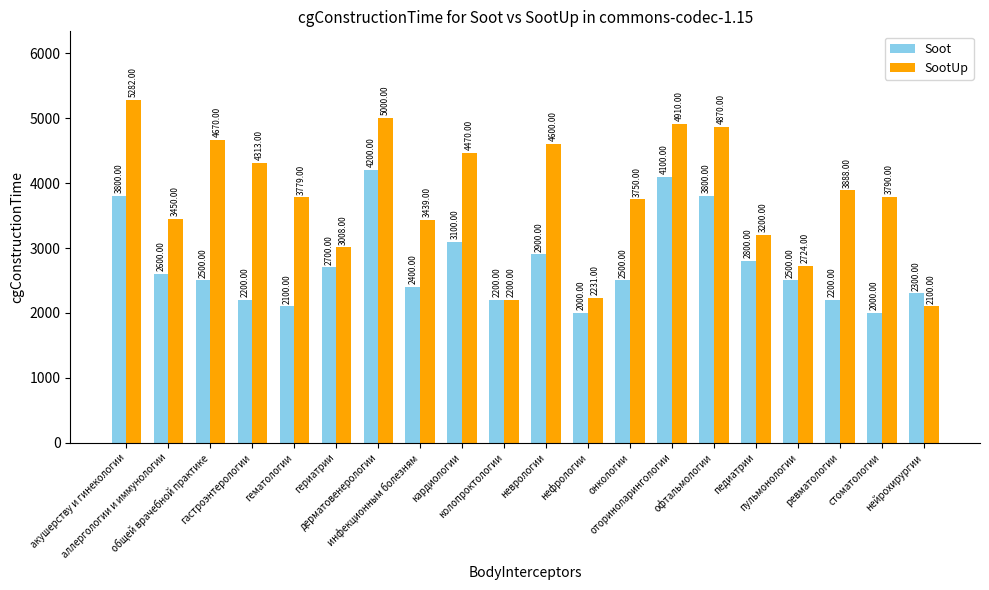

The SootUp series shows 1202 at нефрологии. True or false?

False